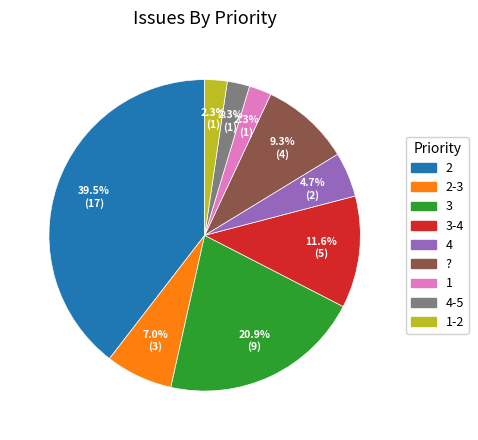

To the nearest percent, what is the combined percentage of 4 and 4-5?

7%